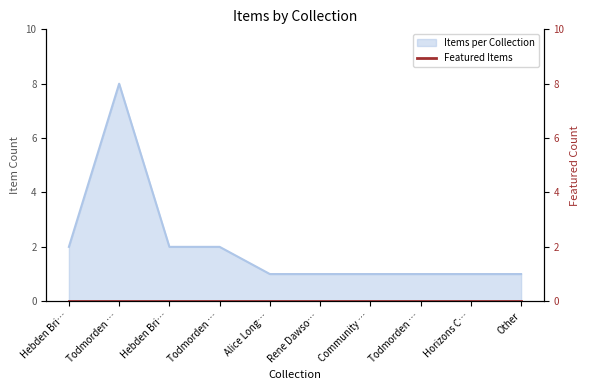

Which has a higher value, Todmorden … or Hebden Bri…?

Todmorden …